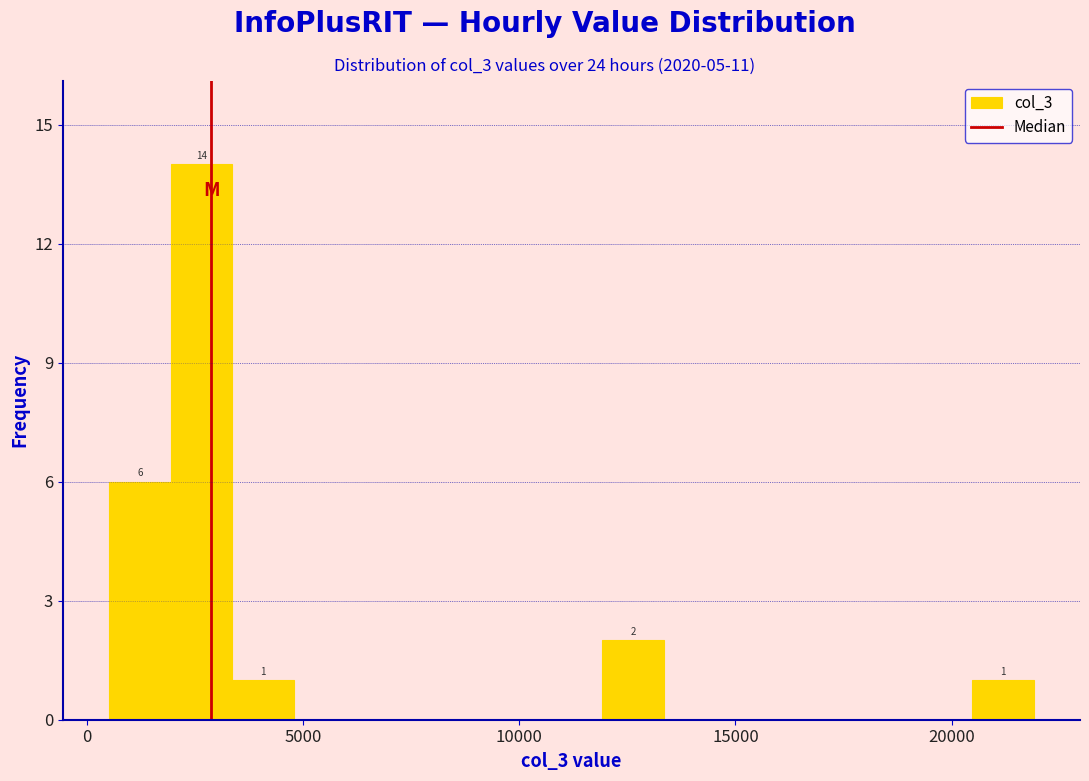

Around what value on the x-axis is the tallest bar? Give the approximate position of its centre, as read against the axis.

2500